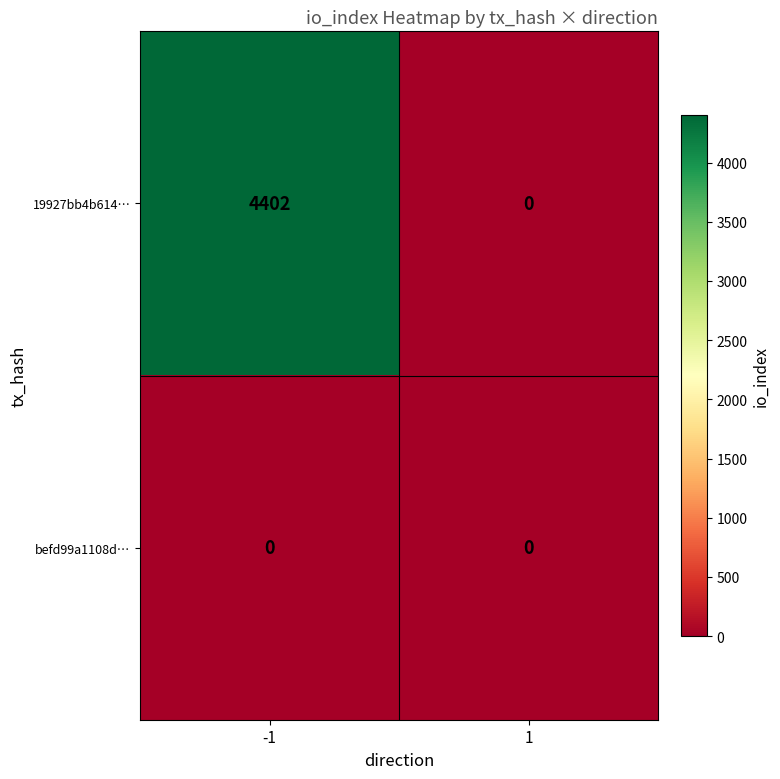

Is it true that 19927bb4b614… equals 2467 at -1?

False